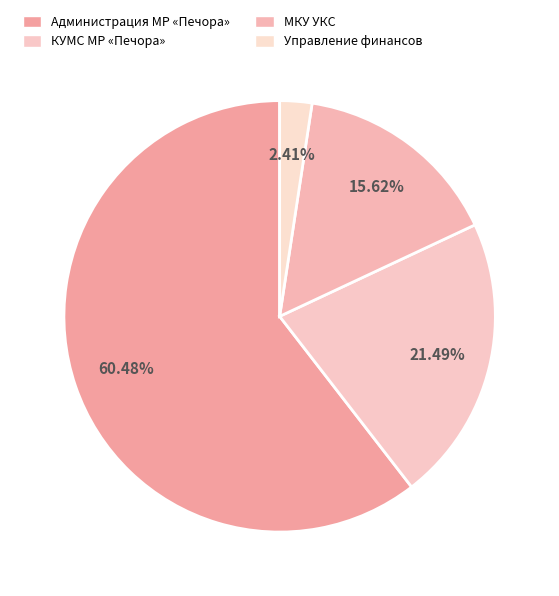

What is the largest slice in the pie chart?

Администрация МР «Печора»